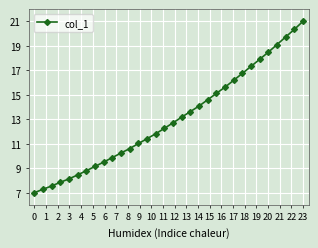

What is the value of the 7th point from the left?

8.8